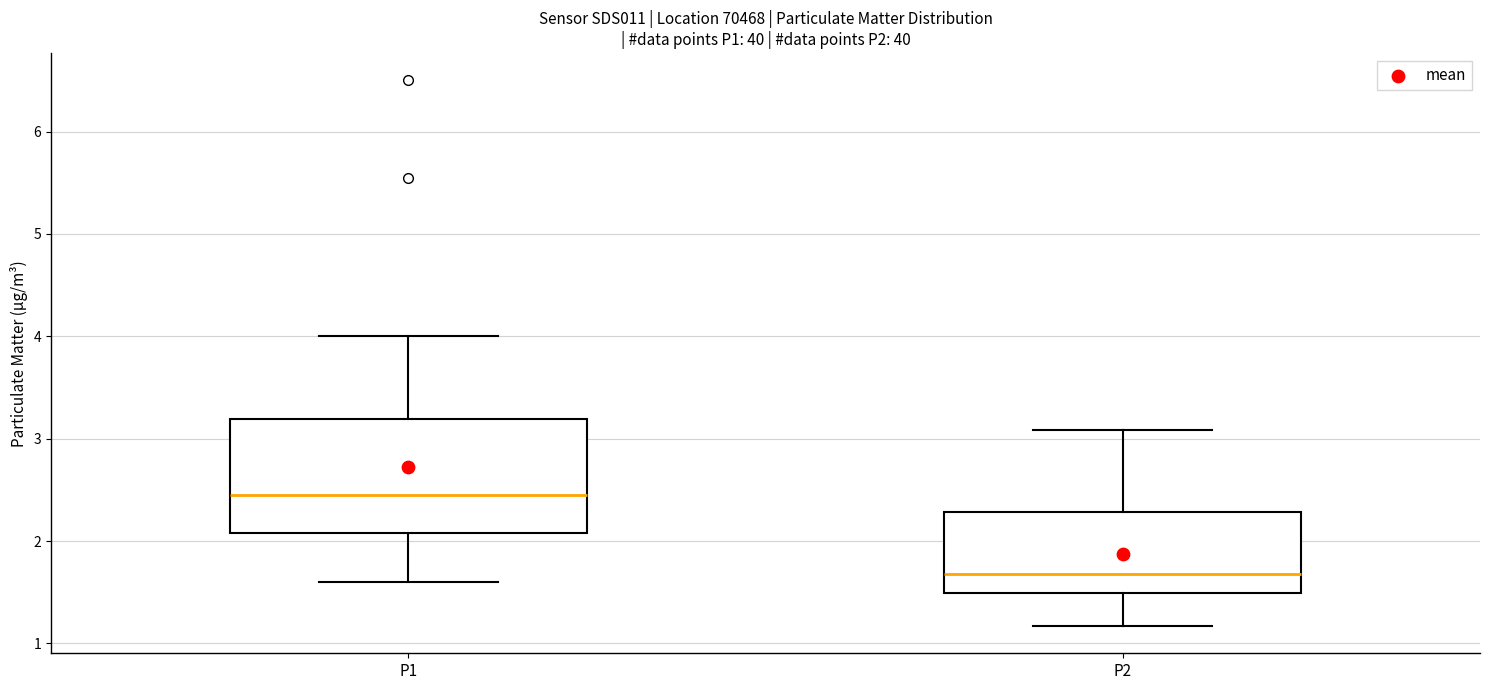

Where is the upper edge of the box for P1 on the y-axis? The values are not printed on the chart, so give them approximately, as read against the axis.

3.2